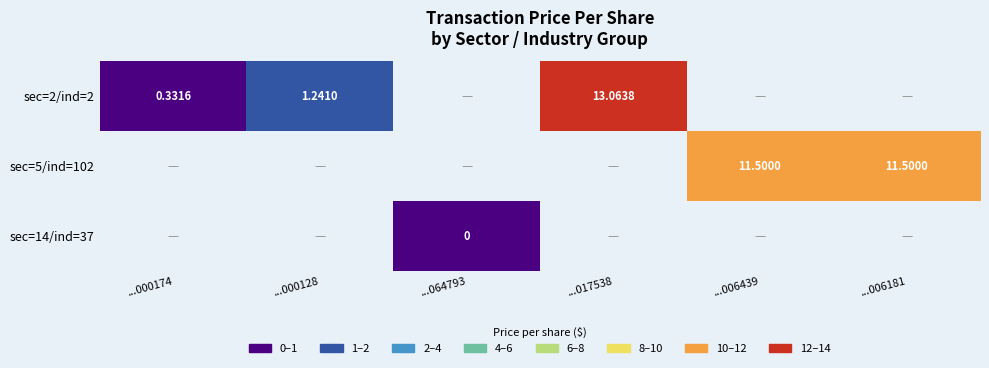

Is the value of sec=2/ind=2 at ...000174 greater than the value of sec=5/ind=102 at ...006439?

No